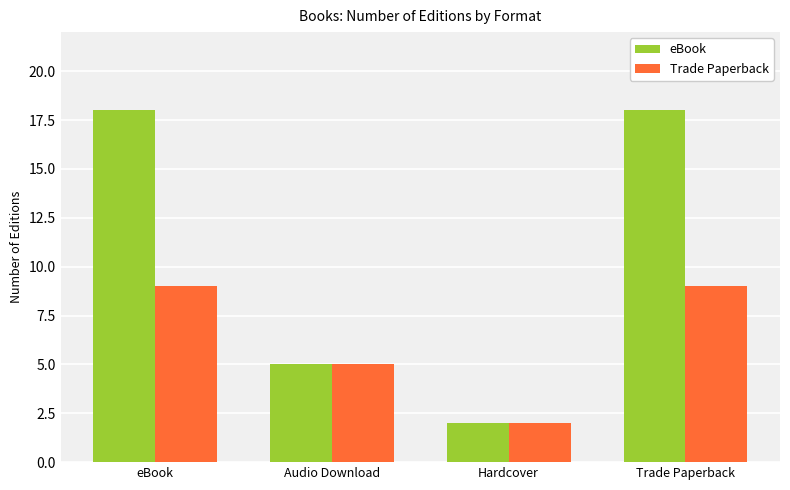

What is the difference between the second highest and minimum values in the Trade Paperback series?

7